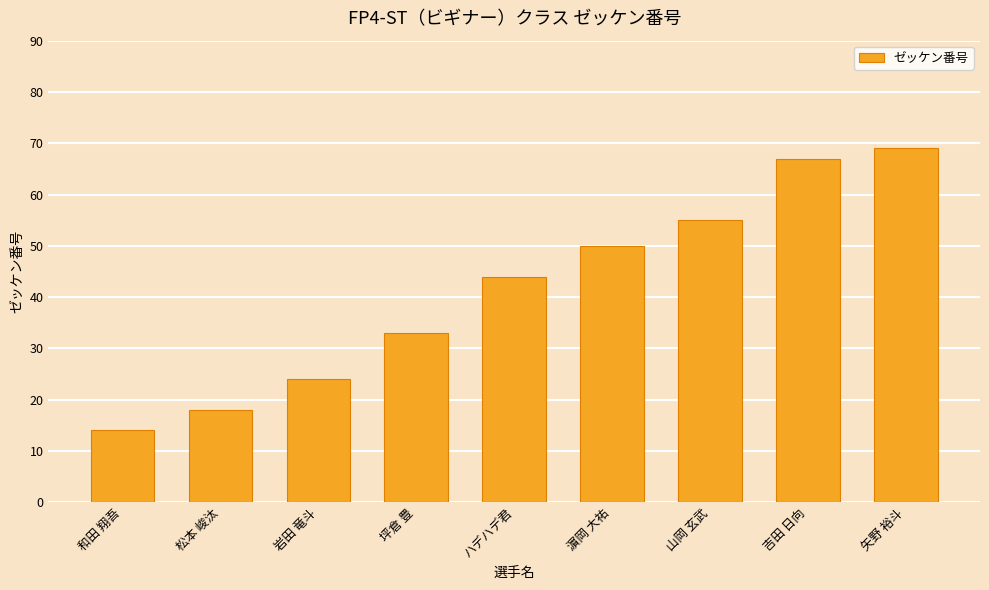

Reading left to right, extract all data points from this chart.

和田 翔吾=14	松本 峻汰=18	岩田 竜斗=24	坪倉 豊=33	ハデハデ君=44	濵岡 大祐=50	山岡 玄武=55	吉田 日向=67	矢野 裕斗=69